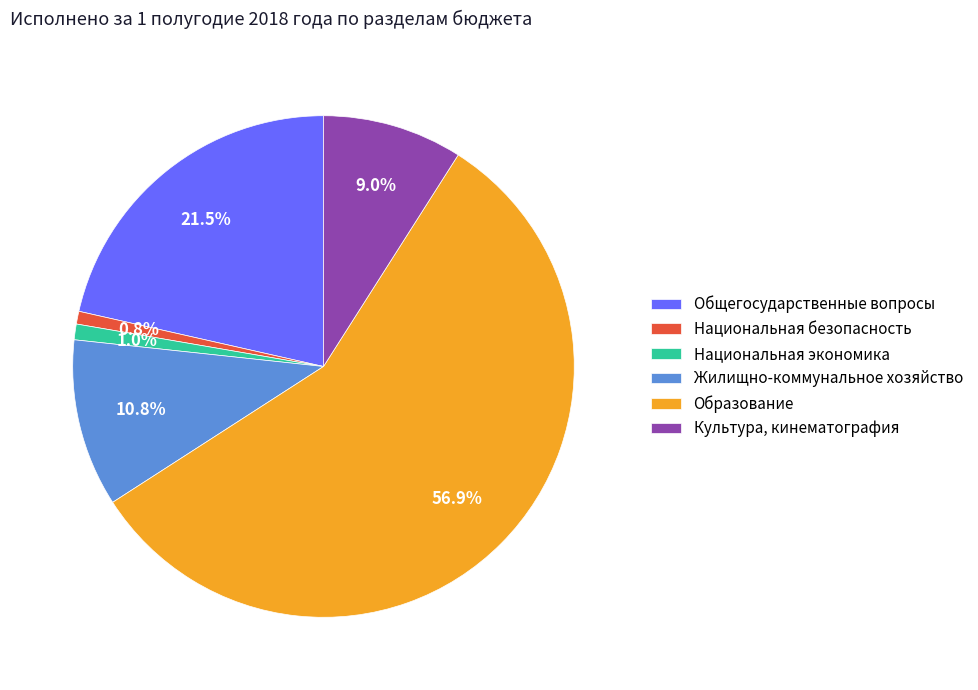

True or false: Общегосударственные вопросы accounts for 14% of the total.

False